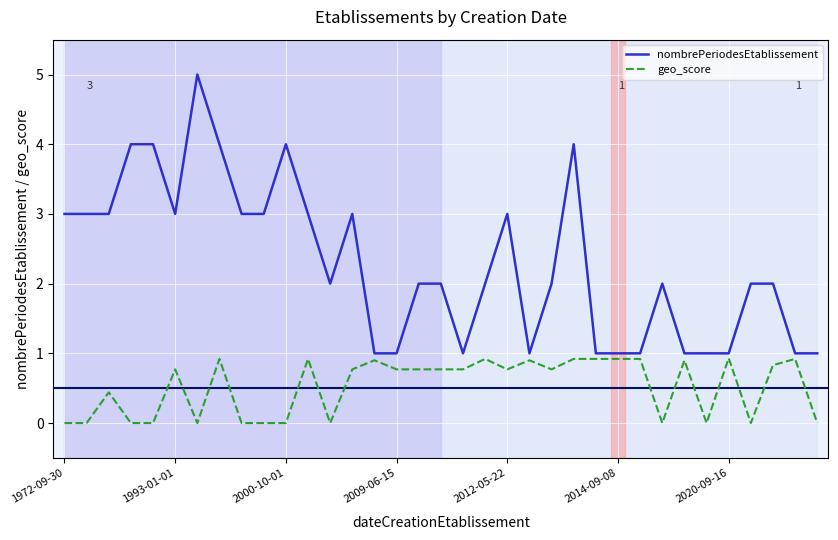

True or false: nombrePeriodesEtablissement and geo_score intersect in this chart.

False